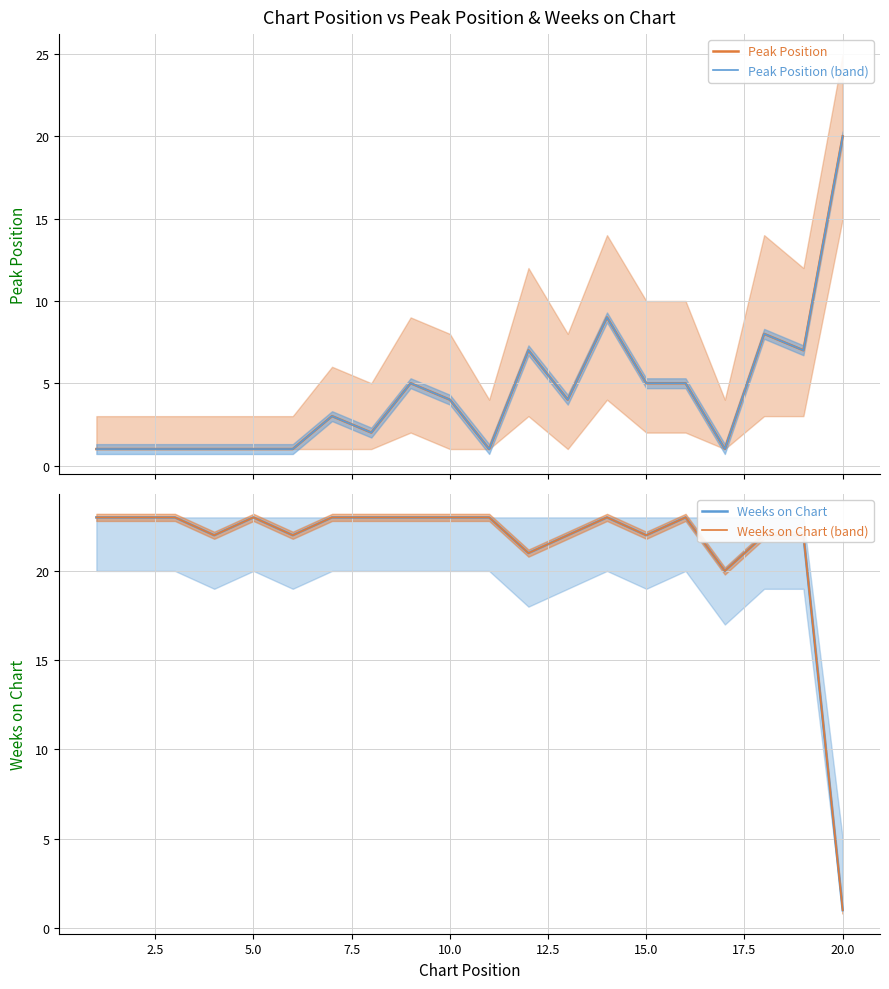

How many lines are shown in the chart?

4